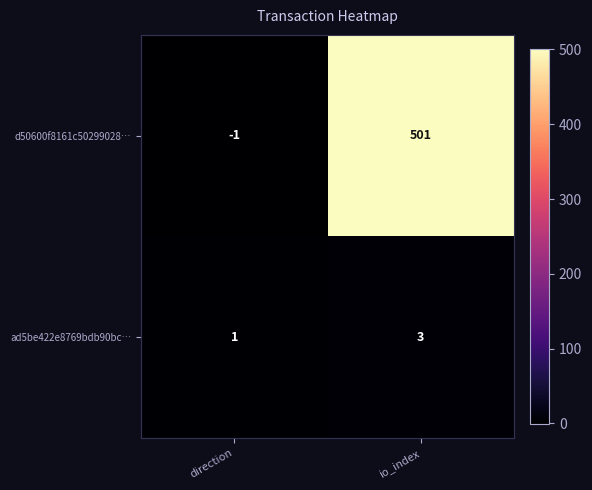

What is the approximate value of ad5be422e8769bdb90bc… at io_index?

3